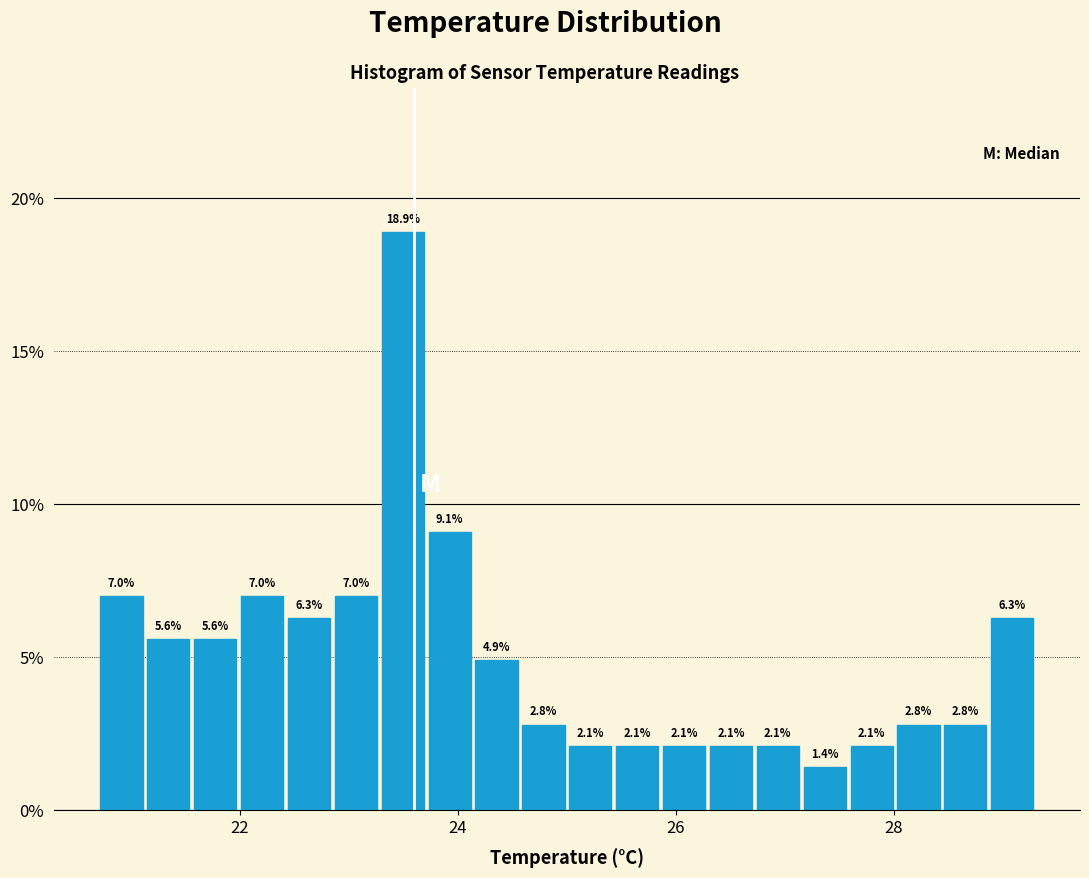

Around what value on the x-axis is the tallest bar? Give the approximate position of its centre, as read against the axis.

23.4